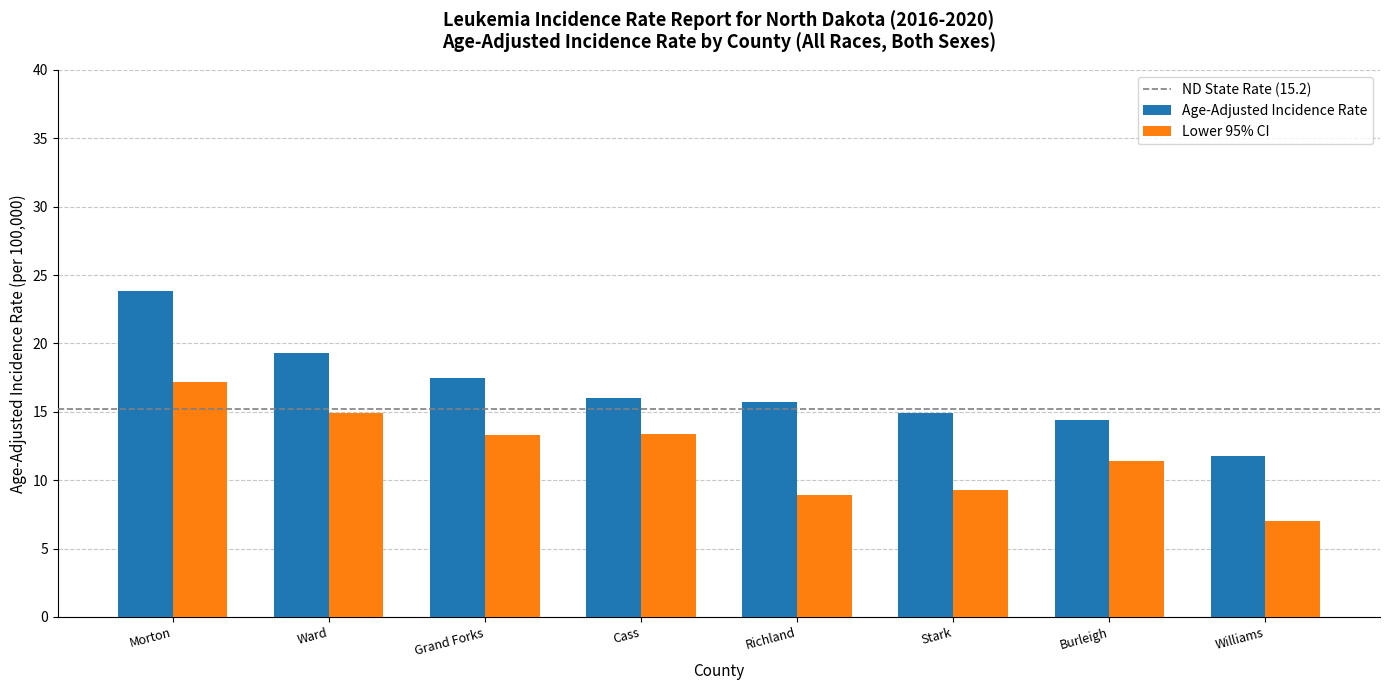

What is the highest value of the Lower 95% CI series?

17.2